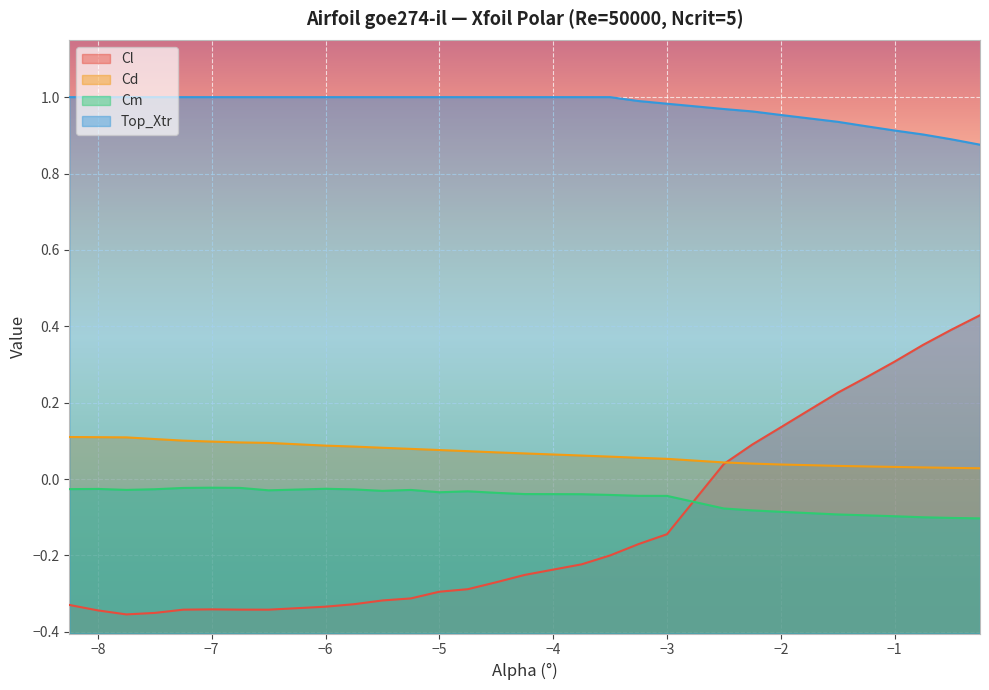

List the series in order of their peak value, lowest first.

Cm, Cd, Cl, Top_Xtr